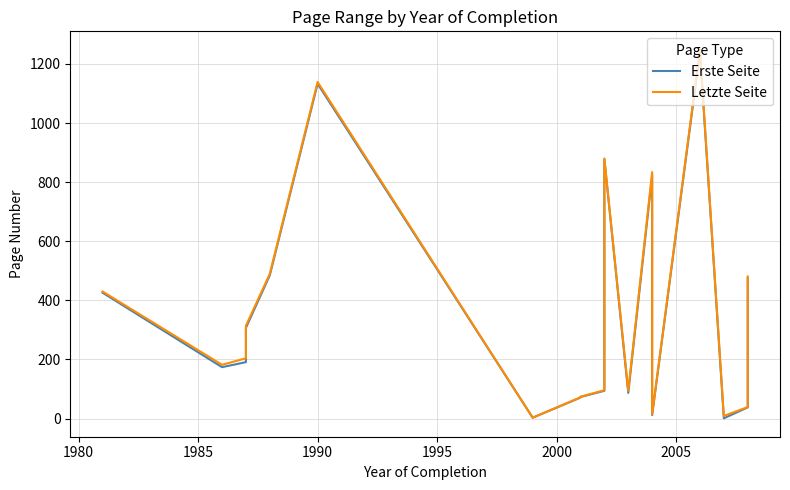

How many interior local peaks does the Erste Seite series have?

4